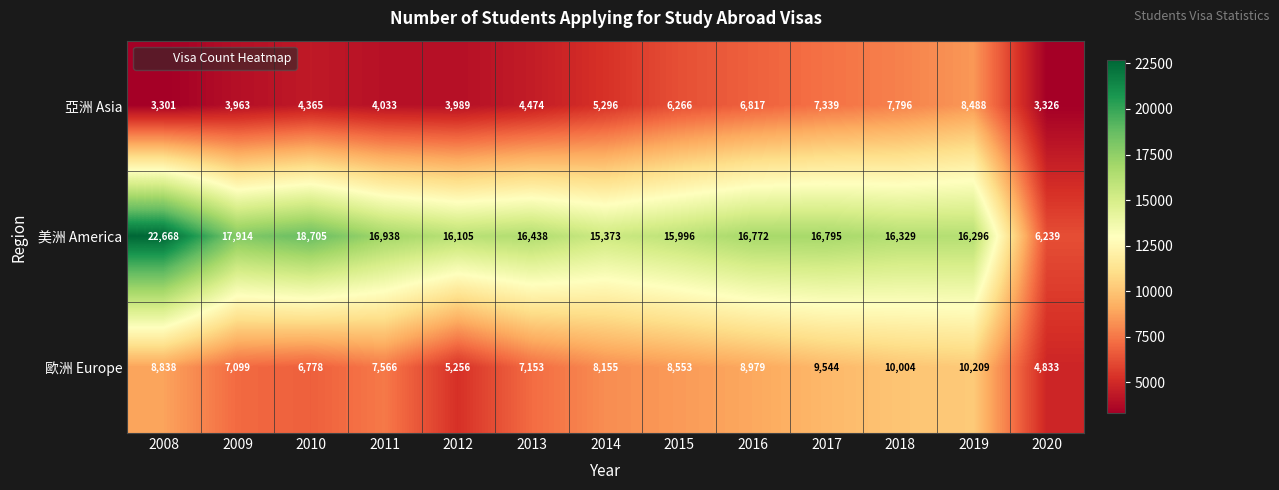

Where does the 歐洲 Europe series first go above 8155?

2008